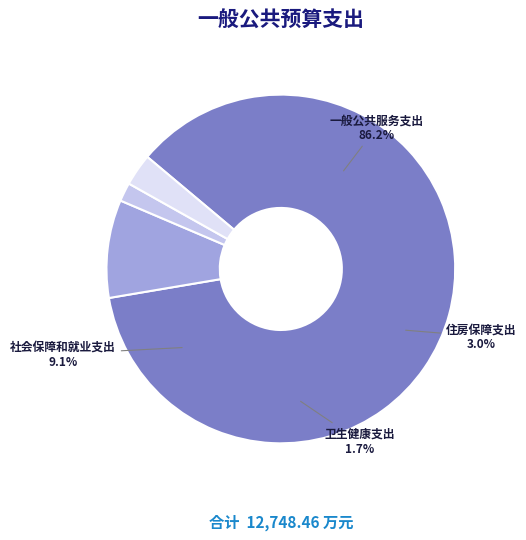

What is the total percentage of 一般公共服务支出 and 卫生健康支出?

88.0%